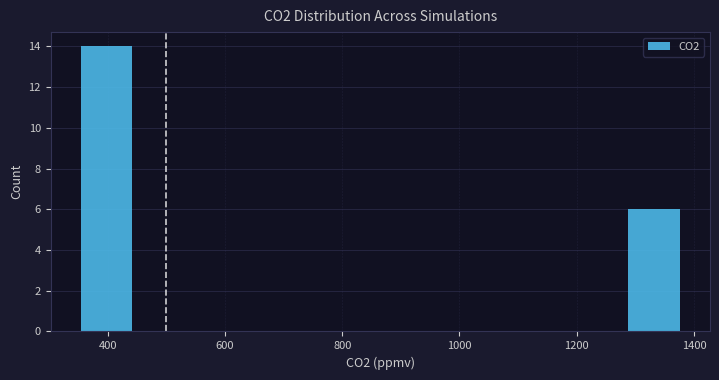

How tall is the bar that spans 340 to 440 on the x-axis? Neither the bar edges nor the heights are printed on the chart, so give them approximately, as read against the axes.

14